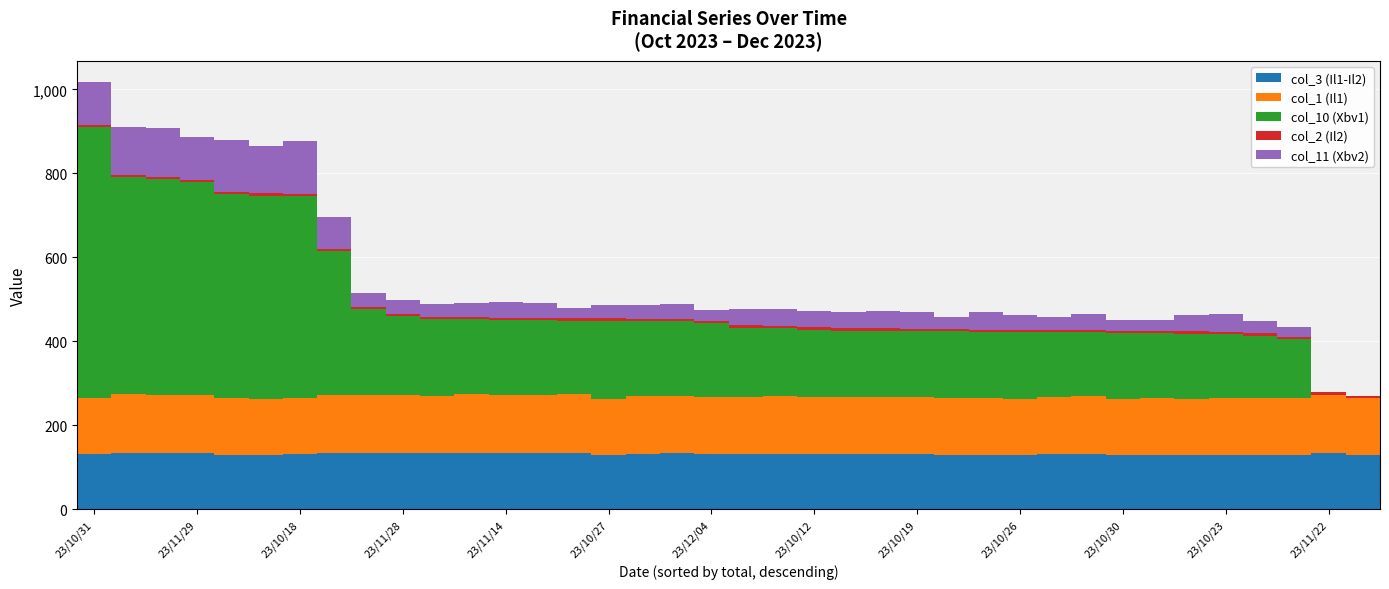

What is the highest value of the col_3 (Il1-Il2) series?

134.6